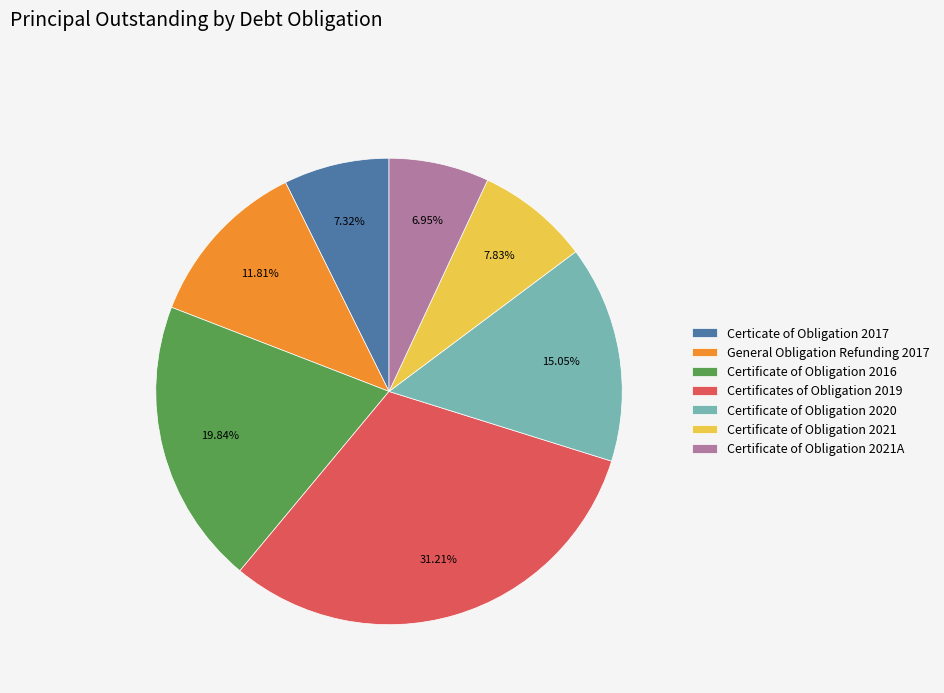

Does Certificates of Obligation 2019 account for over 50% of the chart?

No